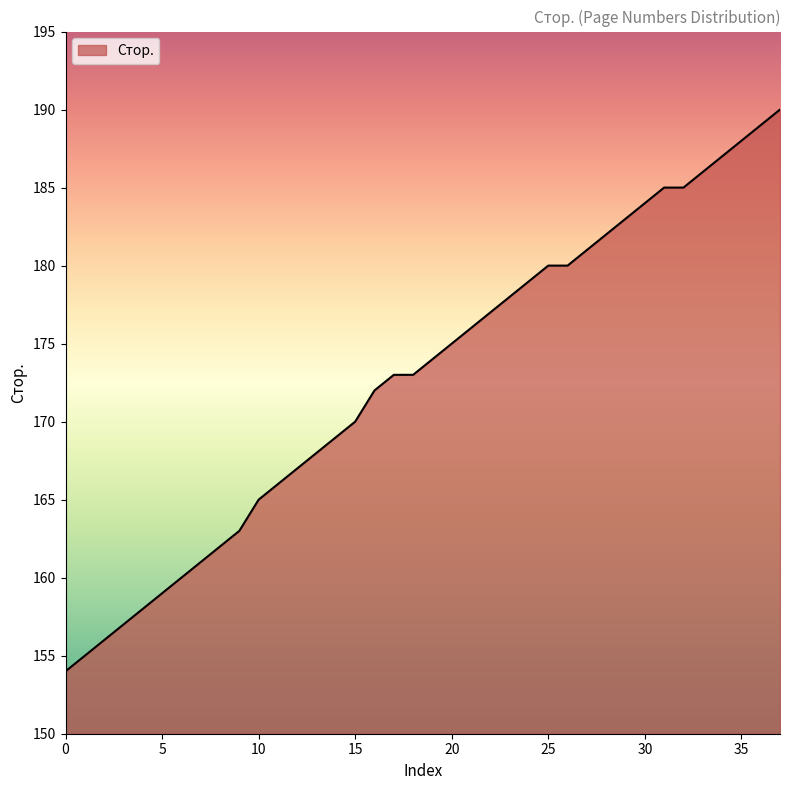

What is the greatest value displayed?

190